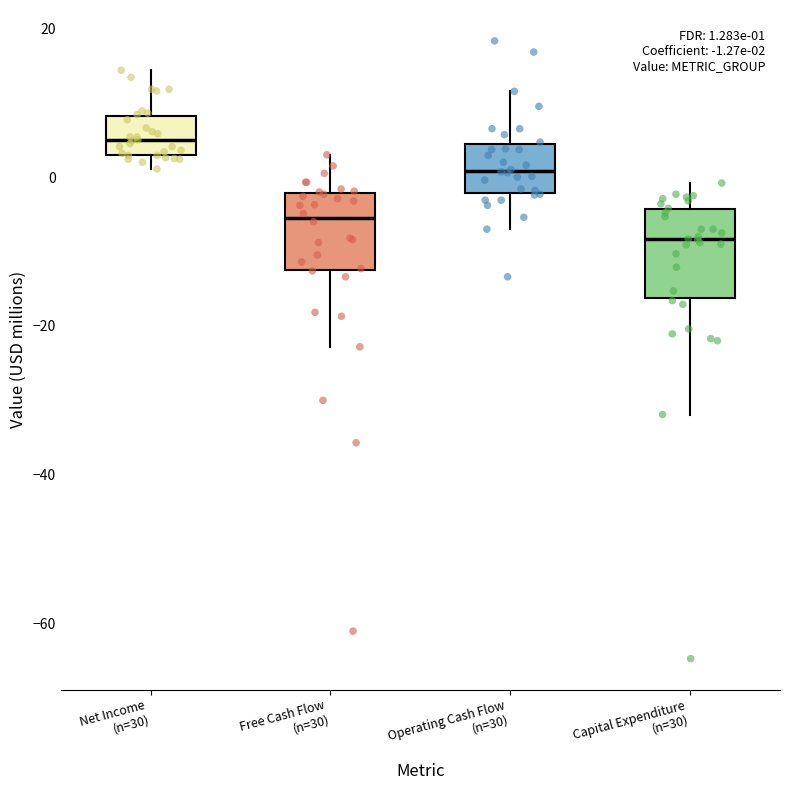

Which box has the lowest median line?

Capital Expenditure (n=30)